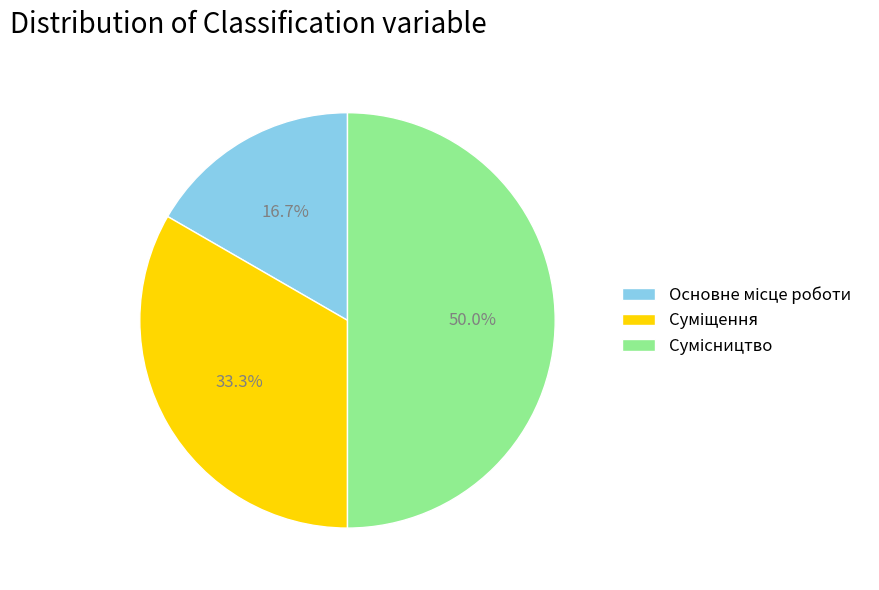

Is it true that Сумісництво is 36% of the pie?

False